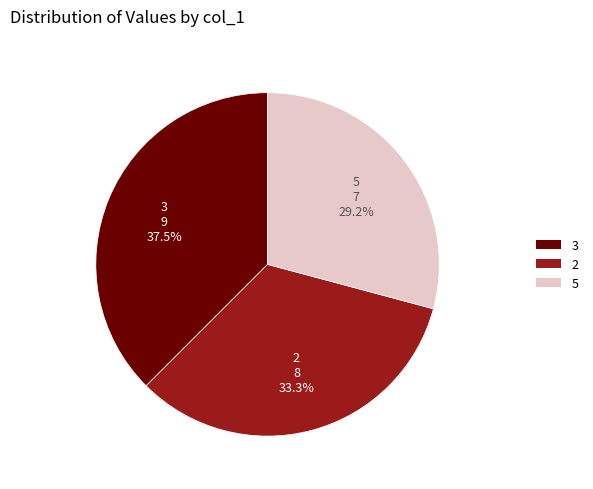

How many slices are in this pie chart?

3